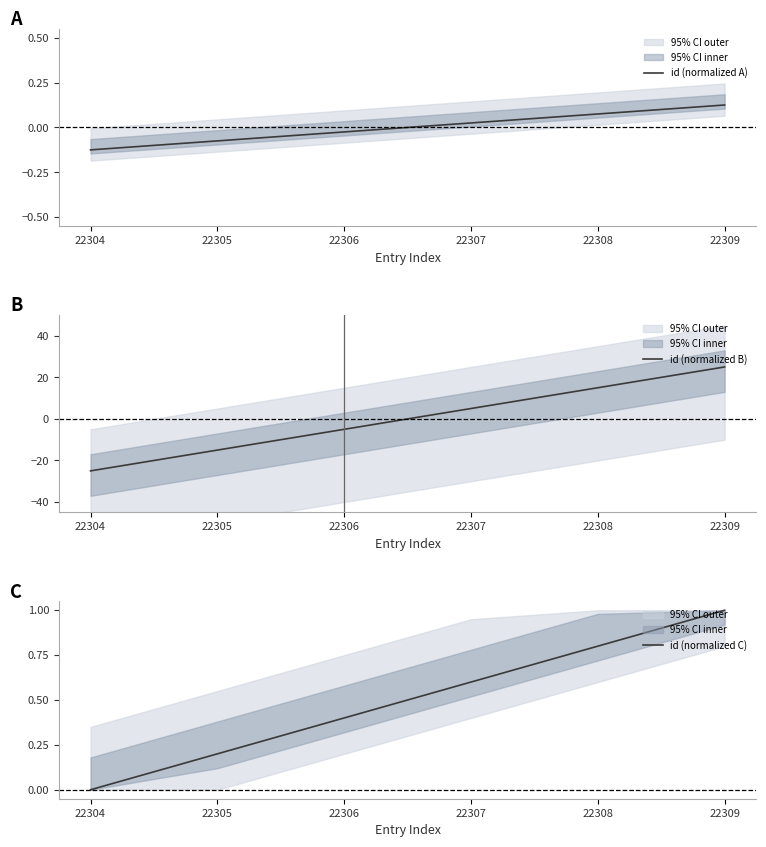

Which category has the highest value in the id (normalized A) series?

22309